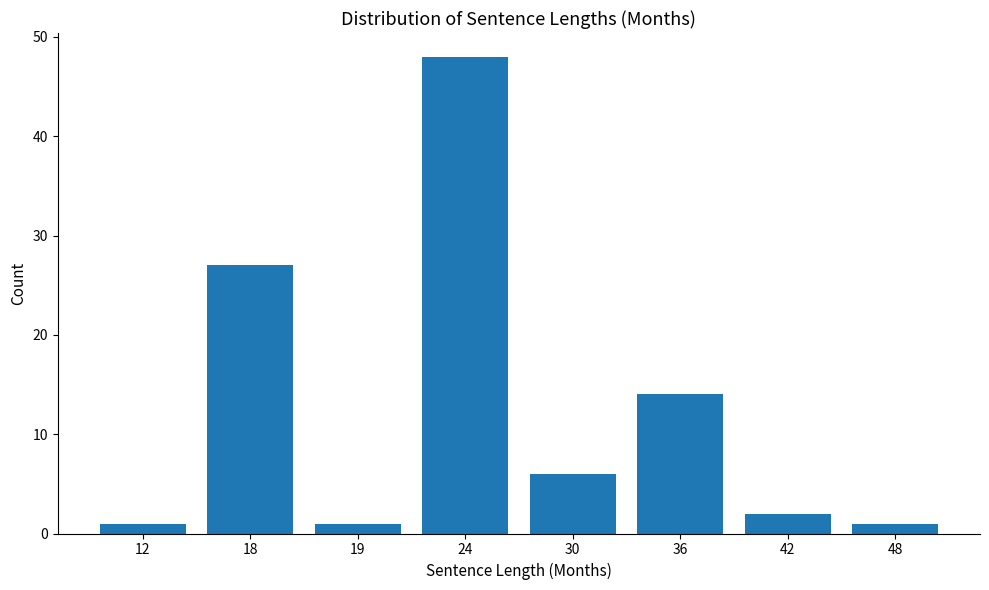

Reading left to right, list all the values displayed in this chart.

1	27	1	48	6	14	2	1